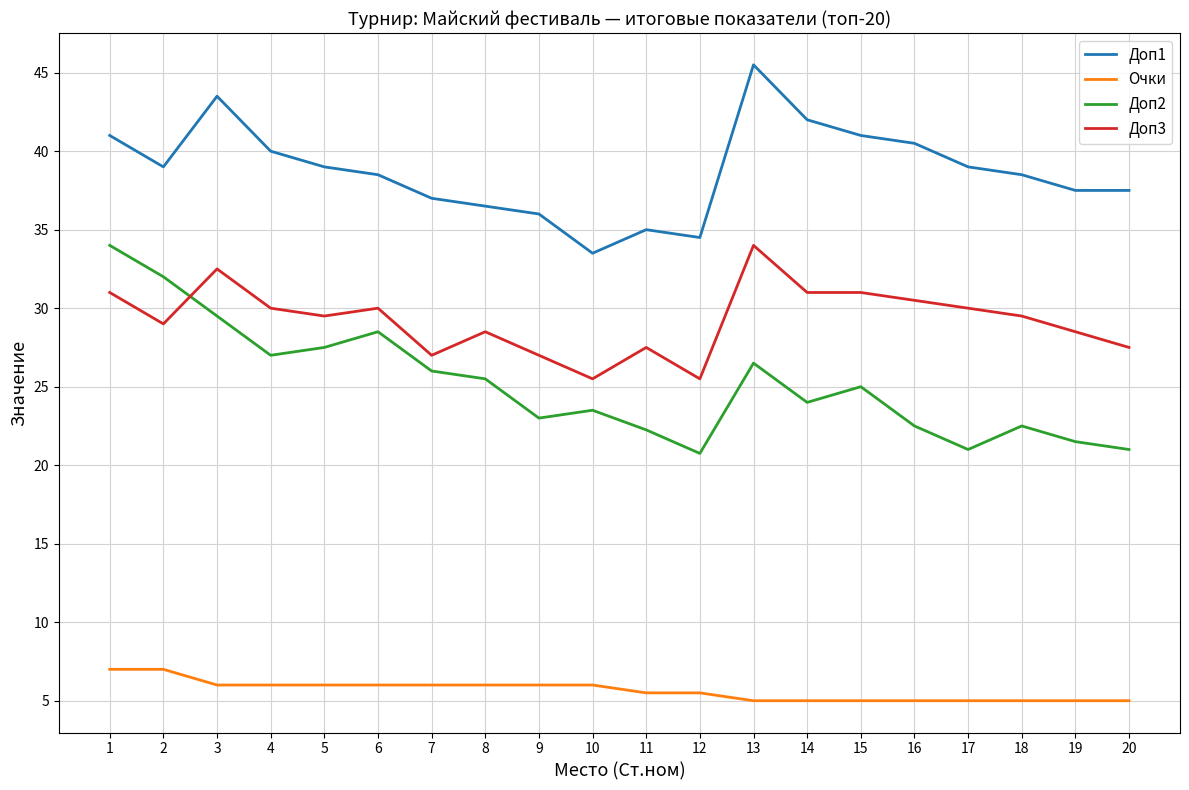

What is the difference between the highest and lowest values at 20?

32.5